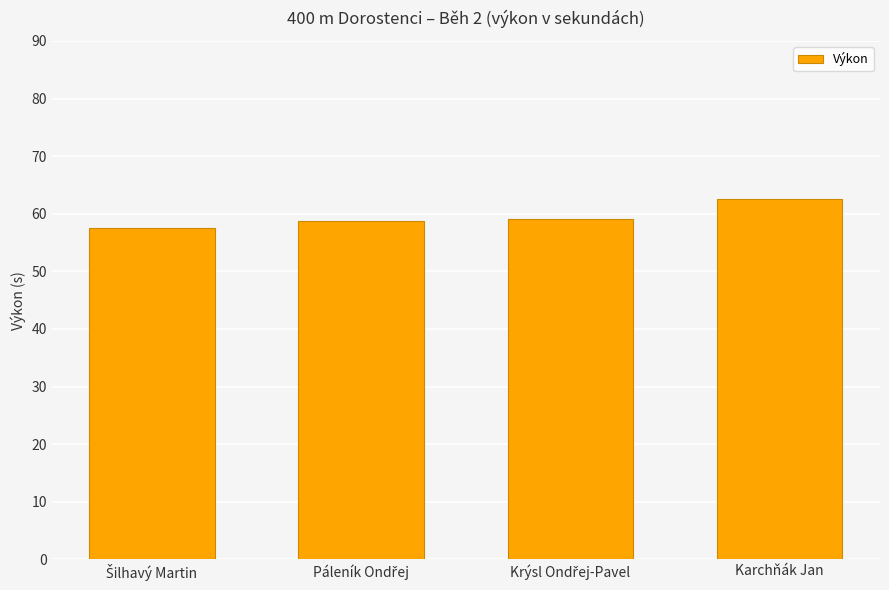

What is the difference between the maximum and minimum values?

5.0